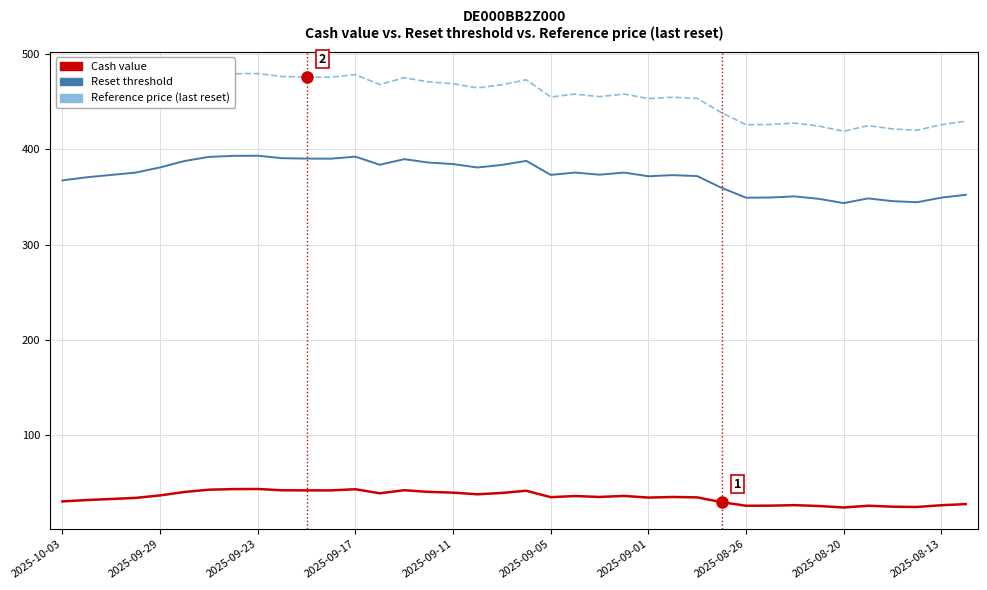

Which series has the largest total across all categories?

Reference price (last reset)